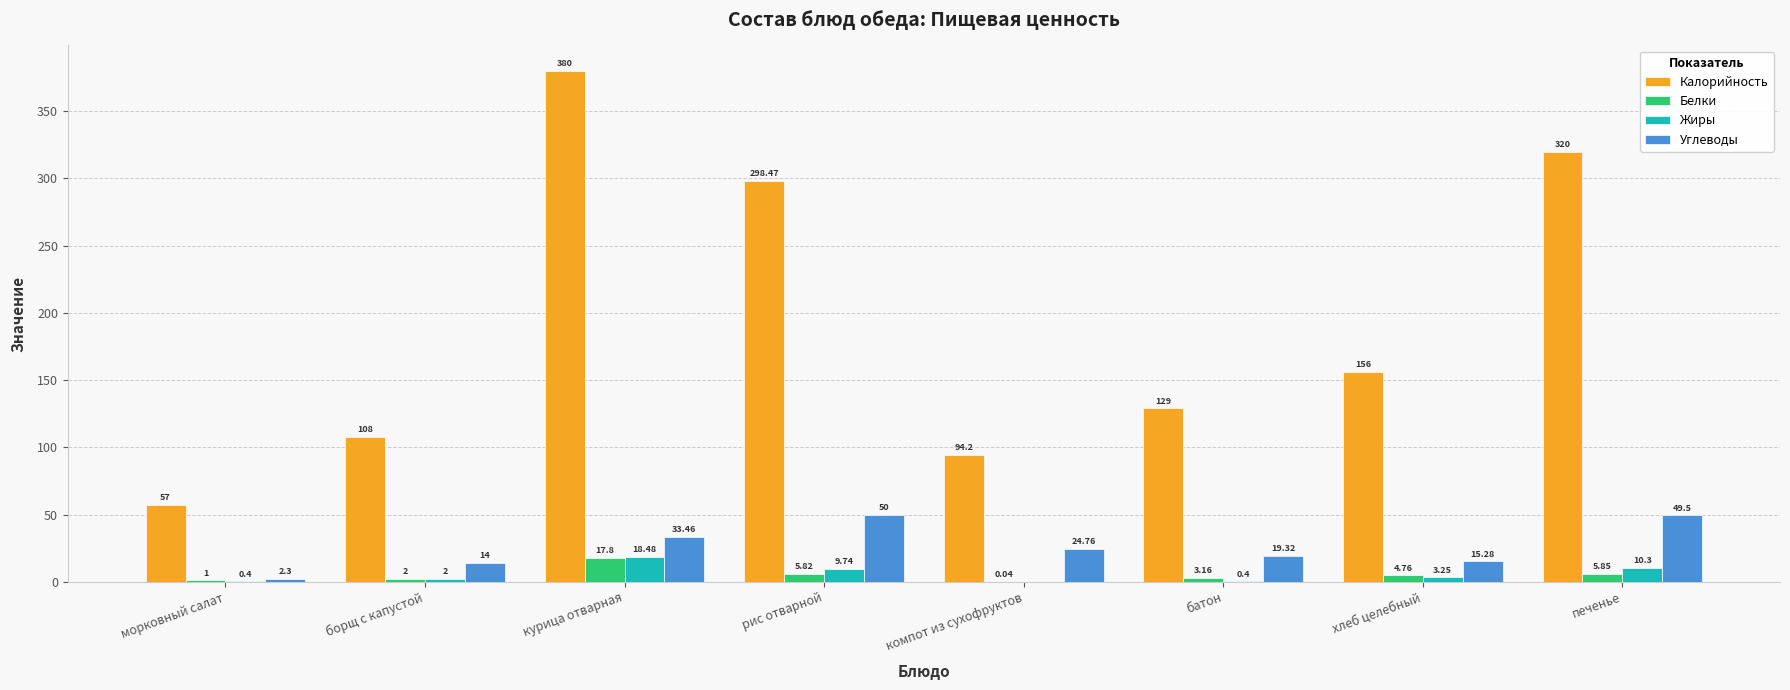

Which series has the largest total across all categories?

Калорийность